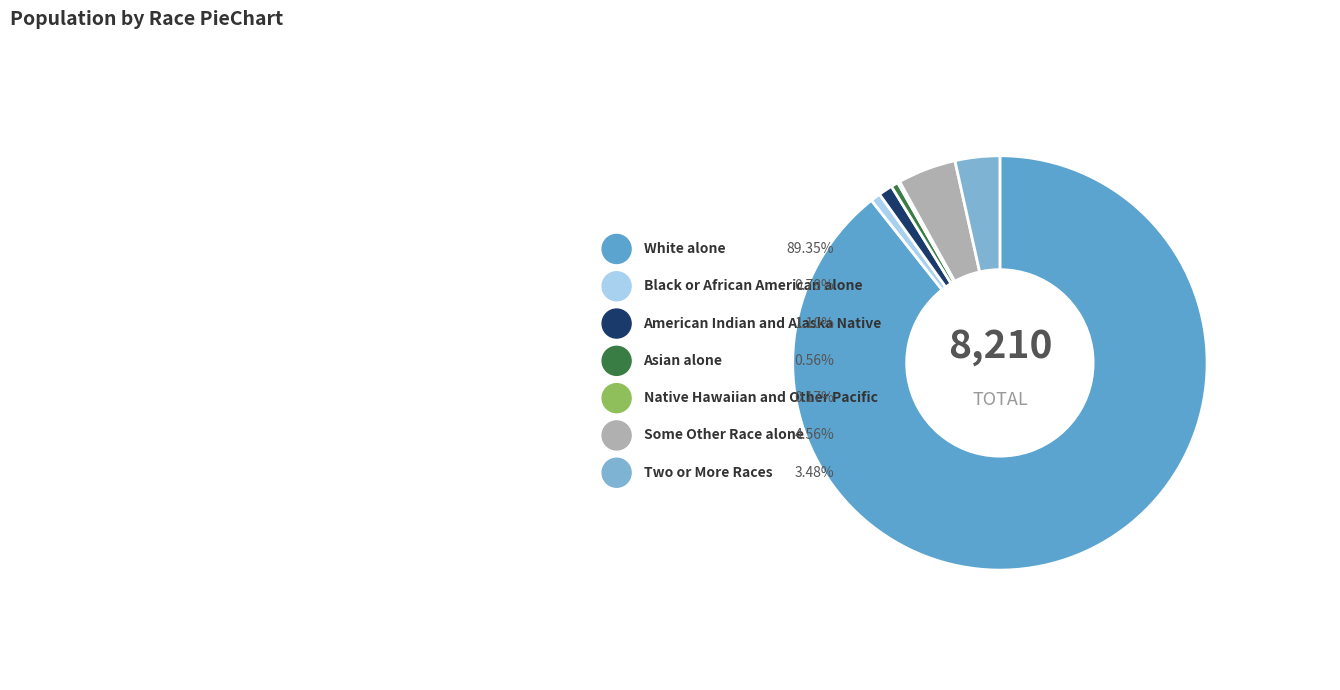

How many slices are in this pie chart?

7